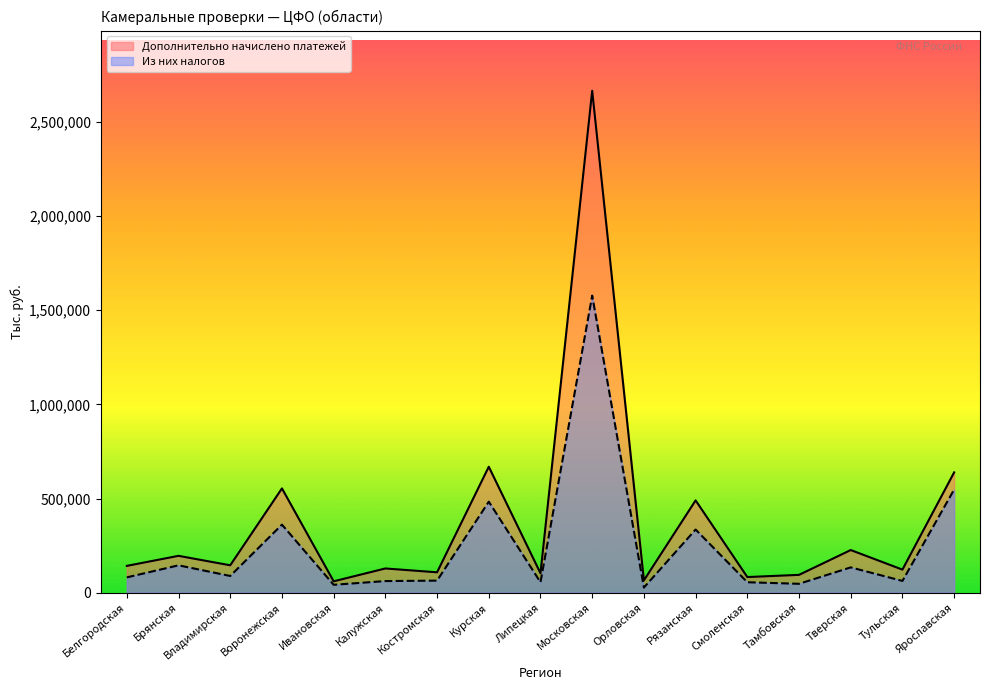

Where is the first local maximum for Дополнительно начислено платежей?

Брянская